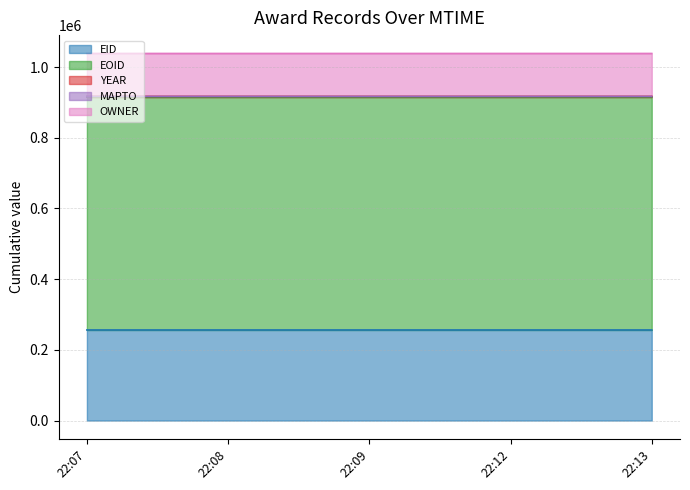

What is the sum of the OWNER values at 2012-09-06T22:09:58 and 2012-09-06T22:07:32?

243092